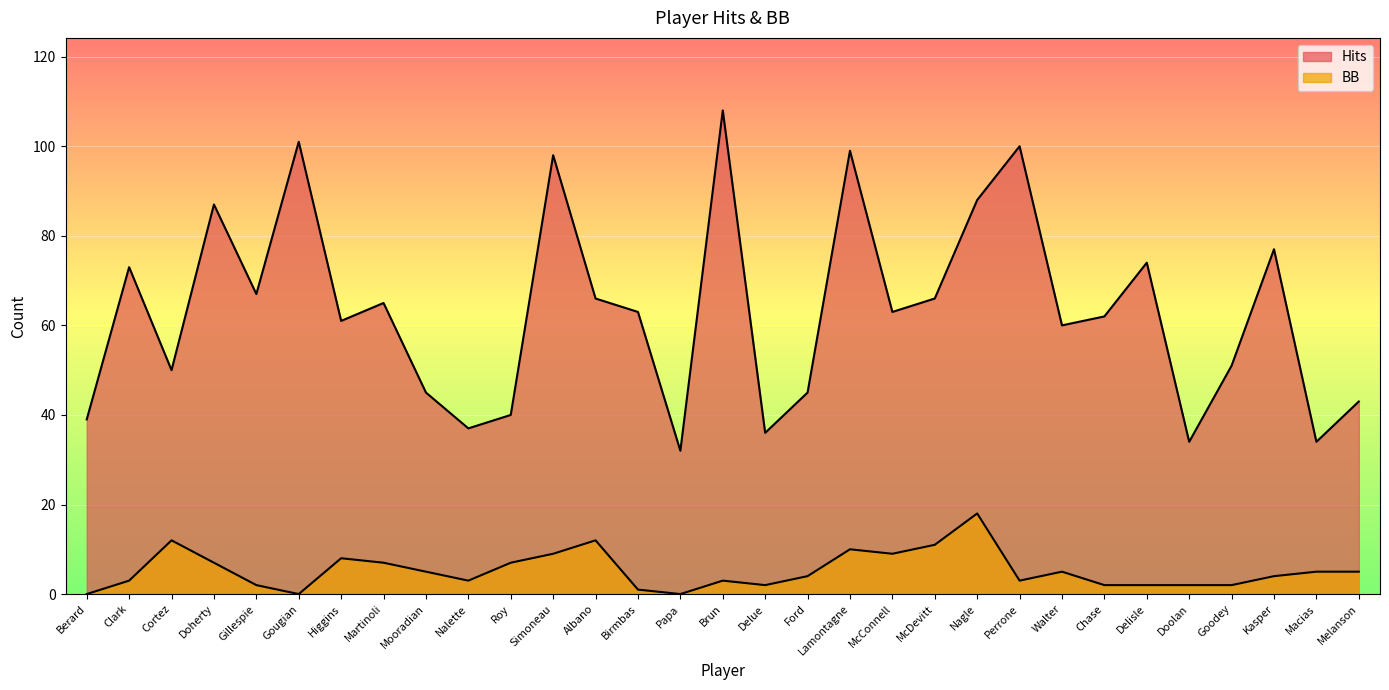

Reading left to right, extract all data points from this chart.

Hits: Berard=39	Clark=73	Cortez=50	Doherty=87	Gillespie=67	Gougian=101	Higgins=61	Martinoli=65	Mooradian=45	Nalette=37	Roy=40	Simoneau=98	Albano=66	Birmbas=63	Papa=32	Brun=108	Delue=36	Ford=45	Lamontagne=99	McConnell=63	McDevitt=66	Nagle=88	Perrone=100	Walter=60	Chase=62	Delisle=74	Doolan=34	Goodey=51	Kasper=77	Macias=34	Melanson=43
BB: Berard=0	Clark=3	Cortez=12	Doherty=7	Gillespie=2	Gougian=0	Higgins=8	Martinoli=7	Mooradian=5	Nalette=3	Roy=7	Simoneau=9	Albano=12	Birmbas=1	Papa=0	Brun=3	Delue=2	Ford=4	Lamontagne=10	McConnell=9	McDevitt=11	Nagle=18	Perrone=3	Walter=5	Chase=2	Delisle=2	Doolan=2	Goodey=2	Kasper=4	Macias=5	Melanson=5